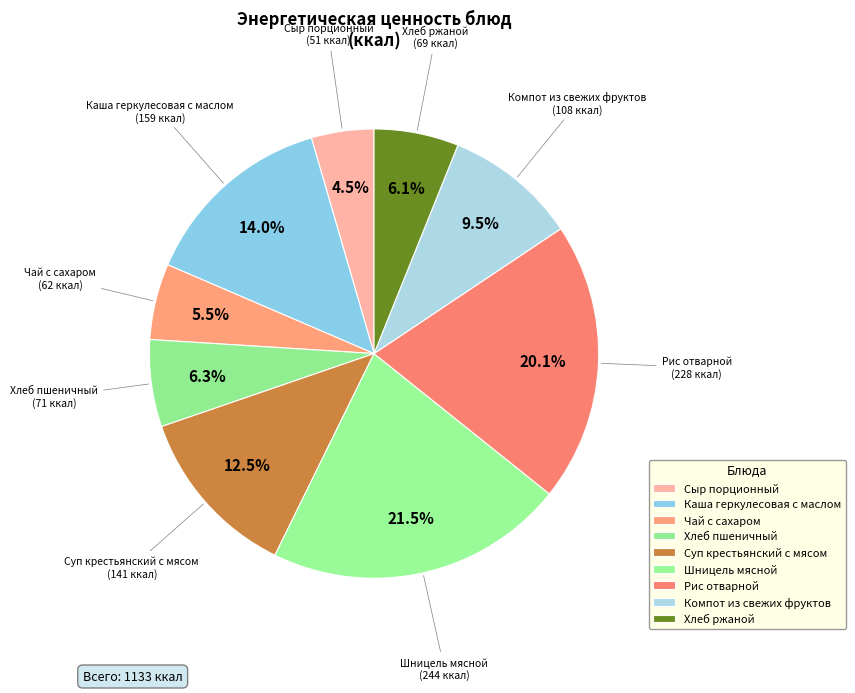

The Каша геркулесовая с маслом slice represents 23% of the pie. True or false?

False